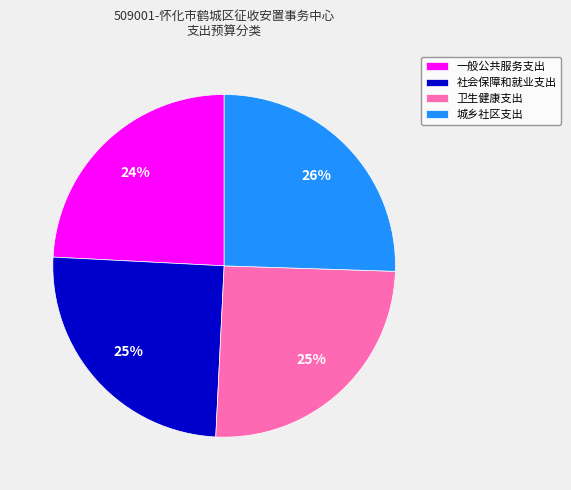

Which slice is the smallest?

一般公共服务支出